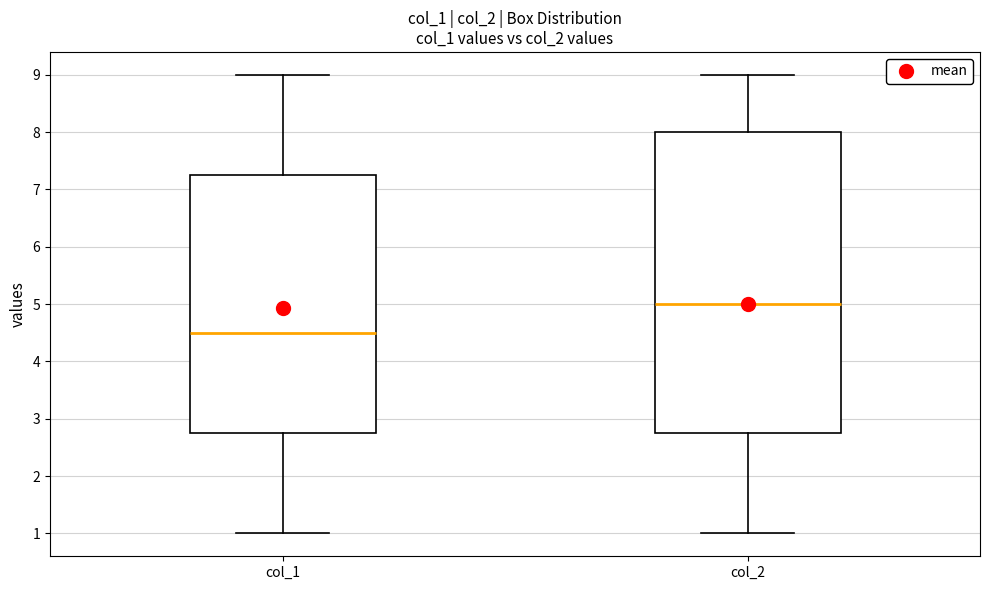

Reading left to right, transcribe this box plot: for each box, give where its median line is, the range the box spans, and where its two whiskers end, as read against the y-axis. The values are not printed on the chart, so give them approximately, as read against the axis.

col_1: median 4.5, box 2.8 to 7.3, whiskers 1.0 to 9.0
col_2: median 5.0, box 2.8 to 8.0, whiskers 1.0 to 9.0